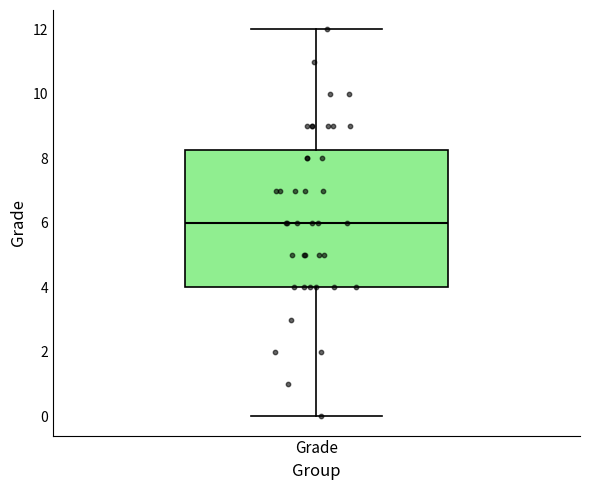

Transcribe this box plot: give where the median line is, the range the box spans, and where the two whiskers end, as read against the y-axis. The values are not printed on the chart, so give them approximately, as read against the axis.

median 6.0, box 4.0 to 8.2, whiskers 0.0 to 12.0